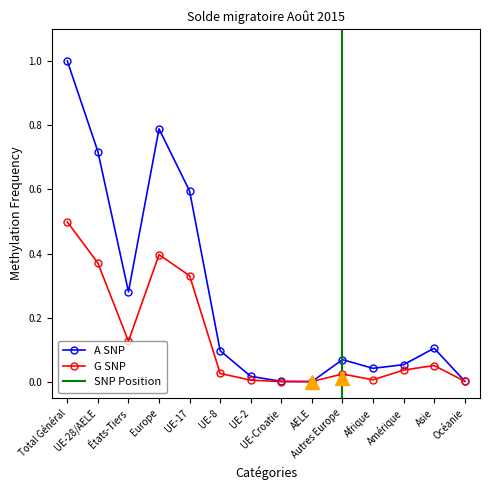

In Total entrées, how many points are lower than both neighbors (excluding endpoints)?

3